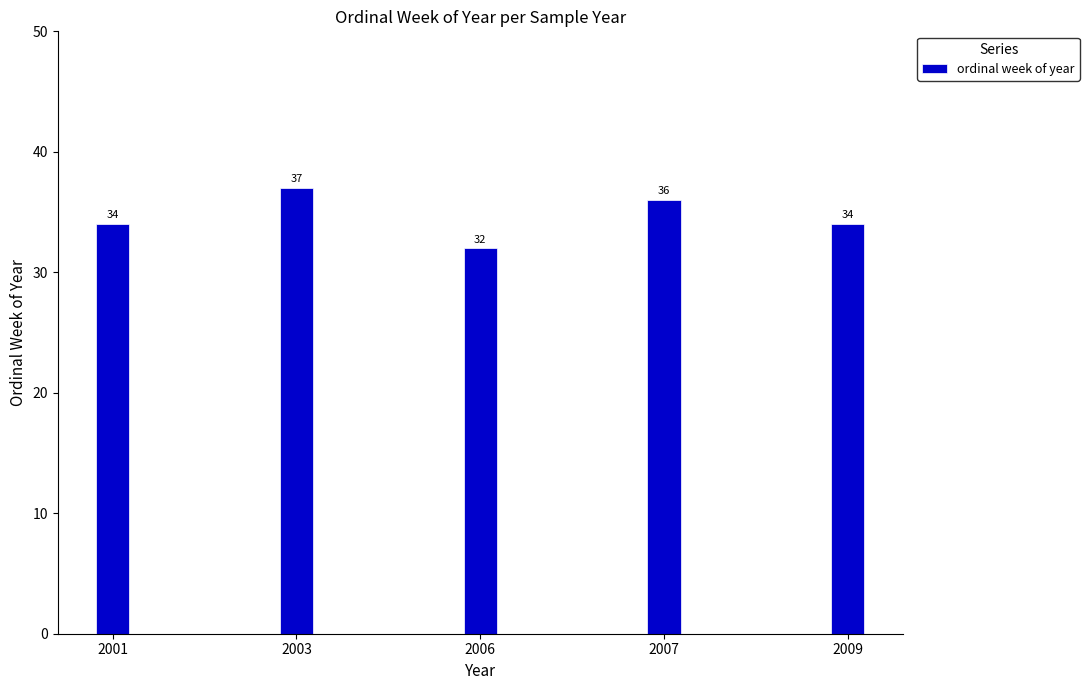

Reading right to left, extract all data points from this chart.

2009=34	2007=36	2006=32	2003=37	2001=34